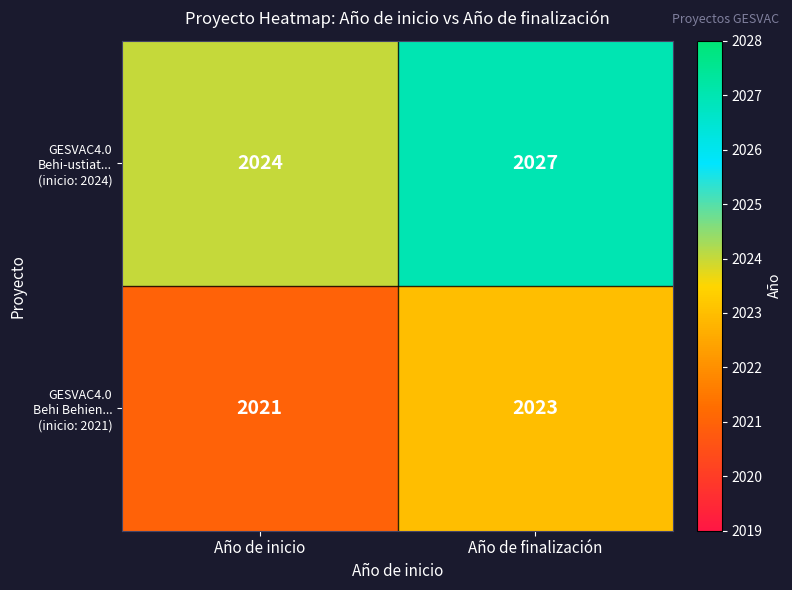

What is the spread (max minus min) of values at Año de inicio?

3